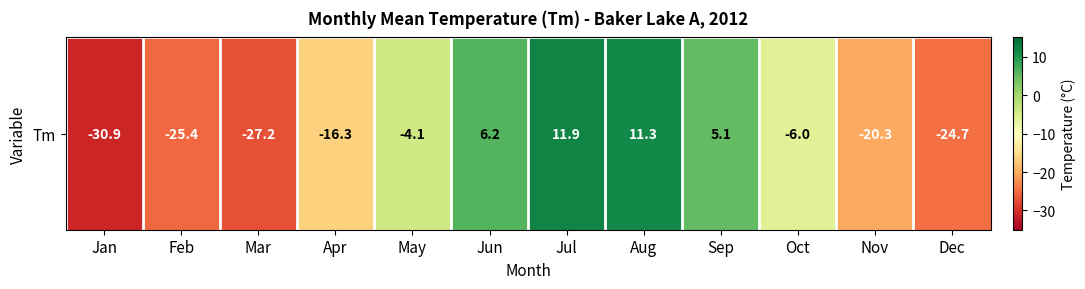

Is it true that the value at Jun is 6.2?

True